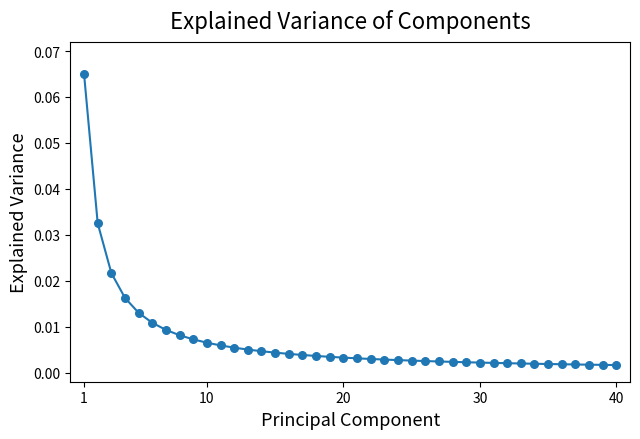

How many lines are shown in the chart?

1